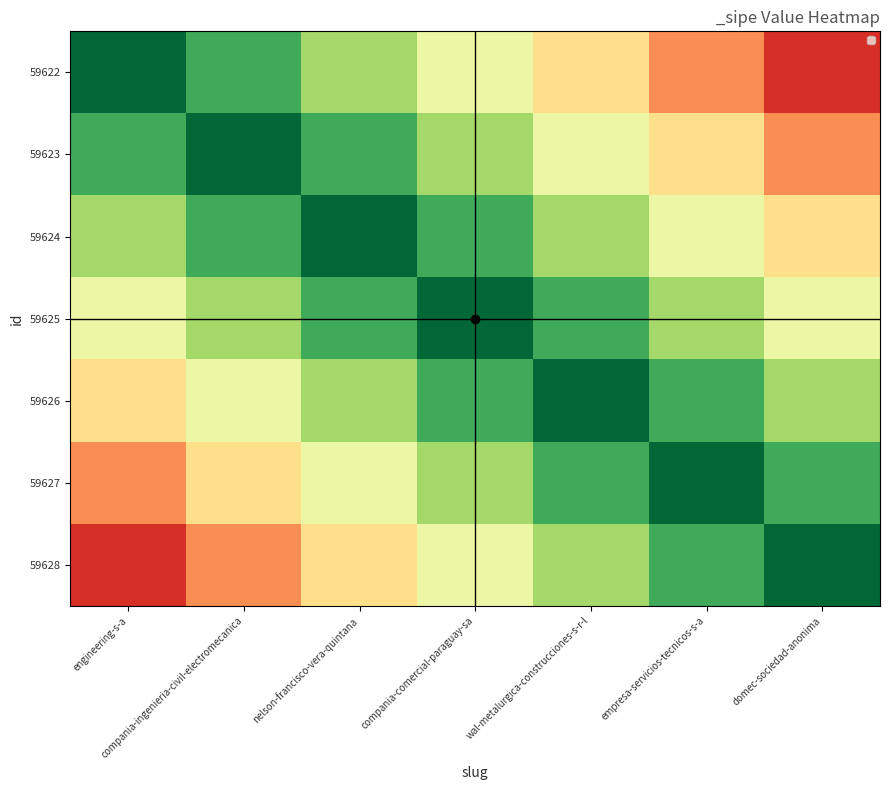

Reading left to right, list all the values displayed in this chart.

59622: engineering-s-a=1.0	compania-ingenieria-civil-electromecanica=0.8	nelson-francisco-vera-quintana=0.7	compania-comercial-paraguay-sa=0.6	wal-metalurgica-construcciones-s-r-l=0.4	empresa-servicios-tecnicos-s-a=0.2	domec-sociedad-anonima=0.1
59623: engineering-s-a=0.8	compania-ingenieria-civil-electromecanica=1.0	nelson-francisco-vera-quintana=0.8	compania-comercial-paraguay-sa=0.7	wal-metalurgica-construcciones-s-r-l=0.6	empresa-servicios-tecnicos-s-a=0.4	domec-sociedad-anonima=0.2
59624: engineering-s-a=0.7	compania-ingenieria-civil-electromecanica=0.8	nelson-francisco-vera-quintana=1.0	compania-comercial-paraguay-sa=0.8	wal-metalurgica-construcciones-s-r-l=0.7	empresa-servicios-tecnicos-s-a=0.6	domec-sociedad-anonima=0.4
59625: engineering-s-a=0.6	compania-ingenieria-civil-electromecanica=0.7	nelson-francisco-vera-quintana=0.8	compania-comercial-paraguay-sa=1.0	wal-metalurgica-construcciones-s-r-l=0.8	empresa-servicios-tecnicos-s-a=0.7	domec-sociedad-anonima=0.6
59626: engineering-s-a=0.4	compania-ingenieria-civil-electromecanica=0.6	nelson-francisco-vera-quintana=0.7	compania-comercial-paraguay-sa=0.8	wal-metalurgica-construcciones-s-r-l=1.0	empresa-servicios-tecnicos-s-a=0.8	domec-sociedad-anonima=0.7
59627: engineering-s-a=0.2	compania-ingenieria-civil-electromecanica=0.4	nelson-francisco-vera-quintana=0.6	compania-comercial-paraguay-sa=0.7	wal-metalurgica-construcciones-s-r-l=0.8	empresa-servicios-tecnicos-s-a=1.0	domec-sociedad-anonima=0.8
59628: engineering-s-a=0.1	compania-ingenieria-civil-electromecanica=0.2	nelson-francisco-vera-quintana=0.4	compania-comercial-paraguay-sa=0.6	wal-metalurgica-construcciones-s-r-l=0.7	empresa-servicios-tecnicos-s-a=0.8	domec-sociedad-anonima=1.0